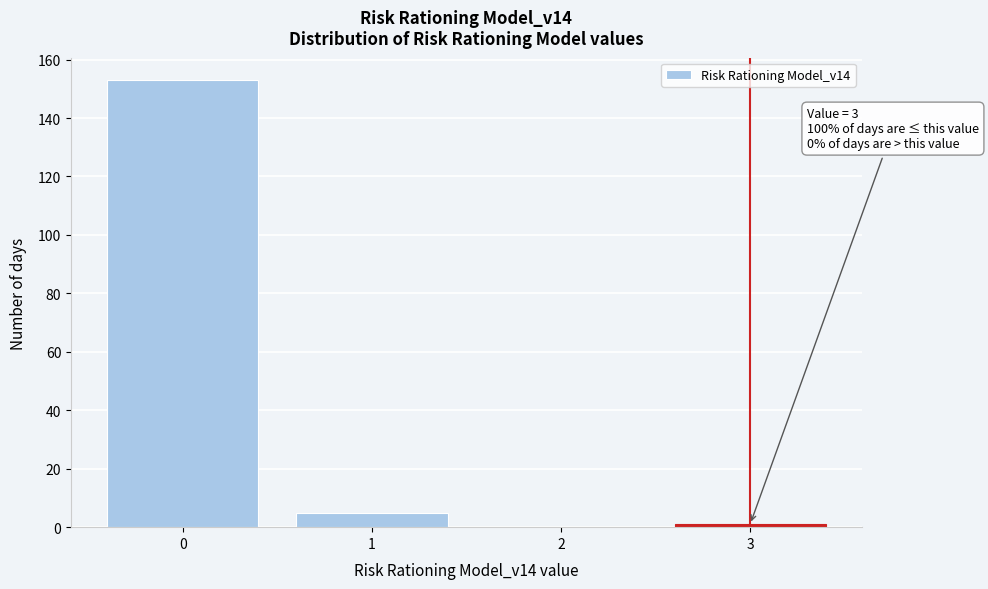

Over which range of the x-axis is the bar tallest?

-0.5 to 0.5